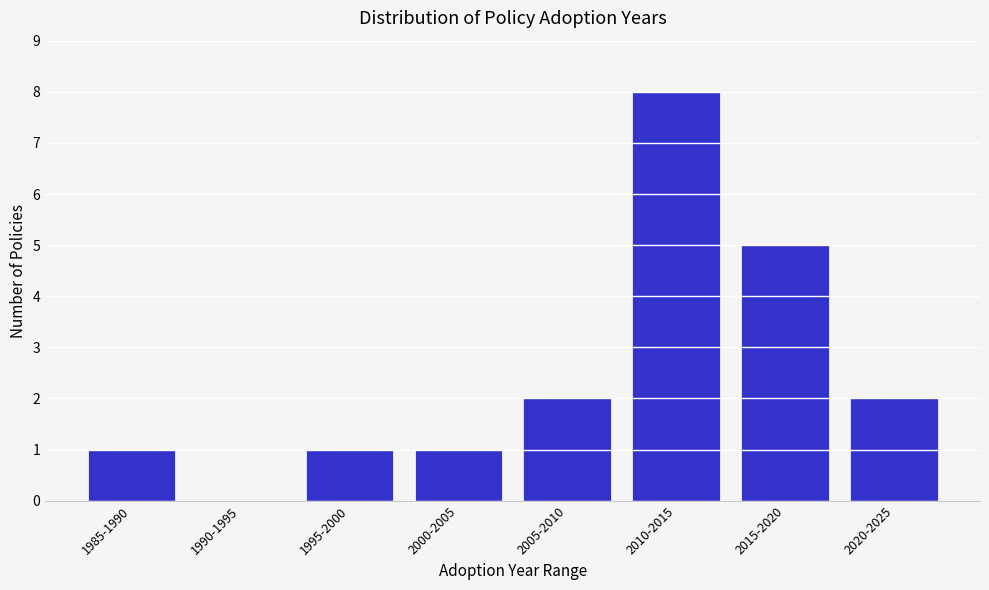

Reading left to right, what are all the values shown in this chart?

1985-1990=1	1990-1995=0	1995-2000=1	2000-2005=1	2005-2010=2	2010-2015=8	2015-2020=5	2020-2025=2